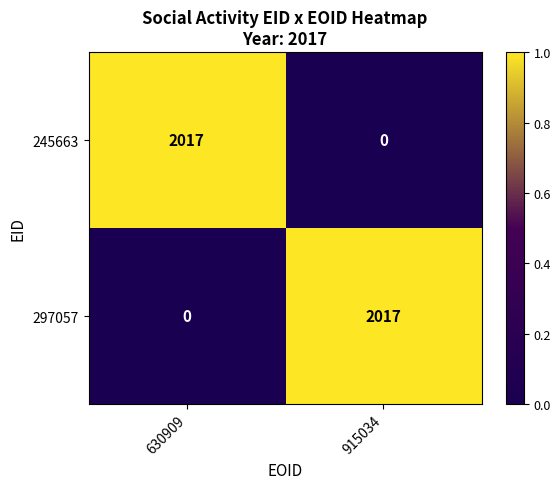

What is the total value across all series at 630909?

2017